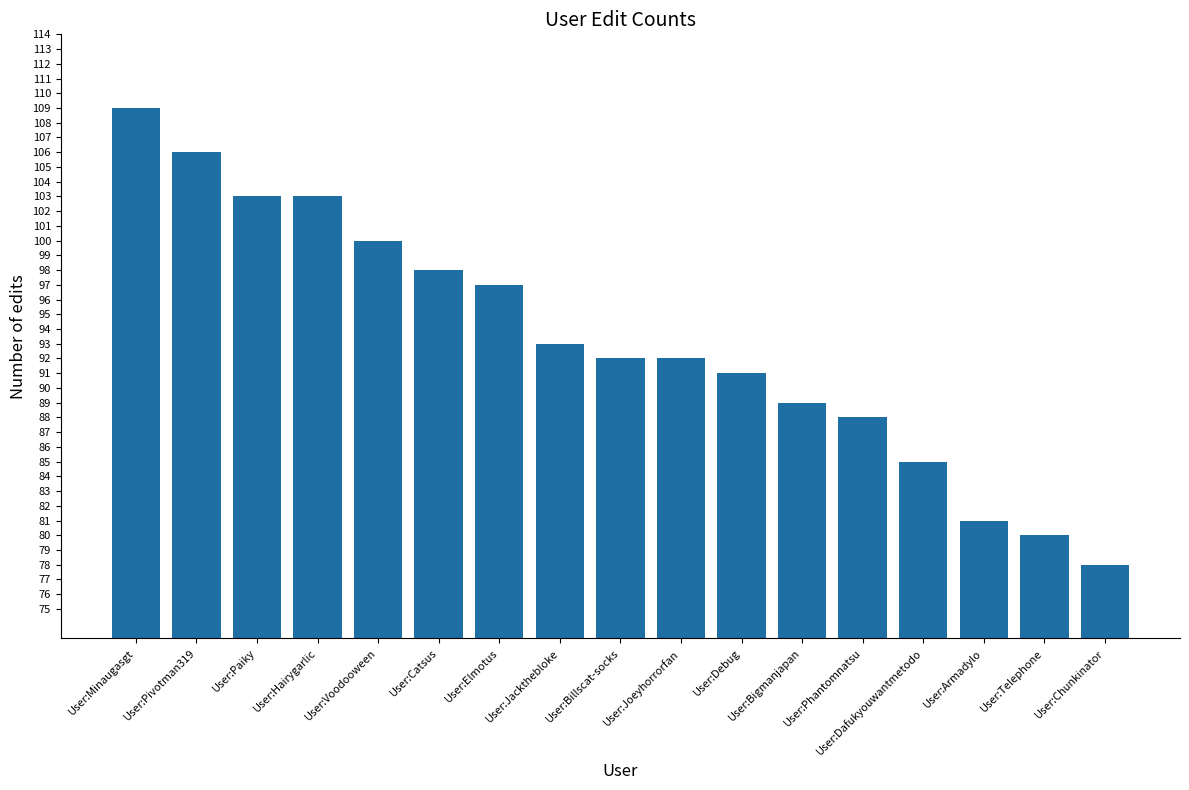

What value does the data have at User:Voodooween, to the nearest 10?

100